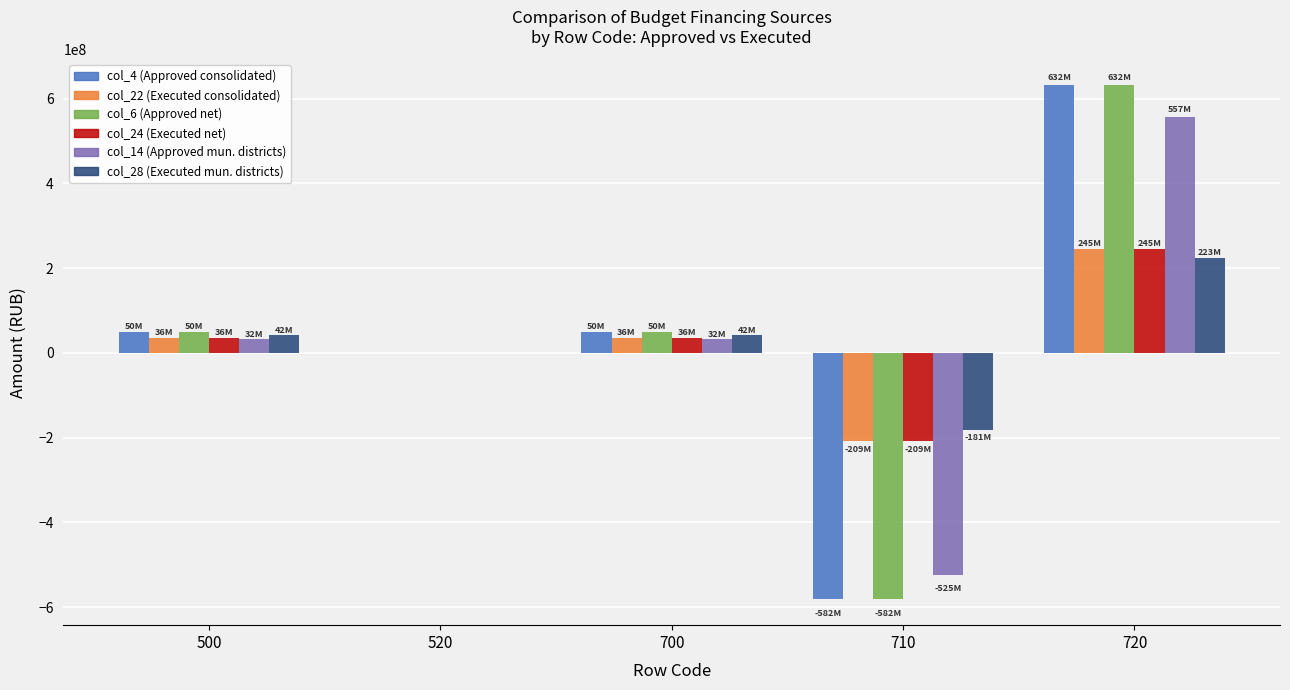

What is the greatest value displayed?

631908262.5